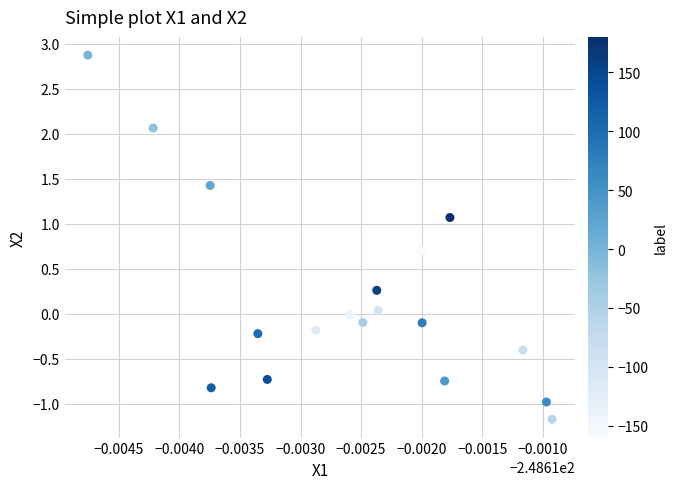

What is the range of Y values (max minus min)?

4.0